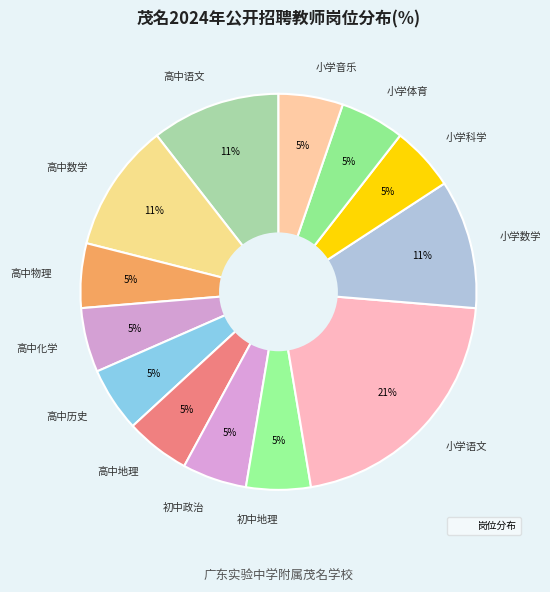

How many slices are in this pie chart?

13